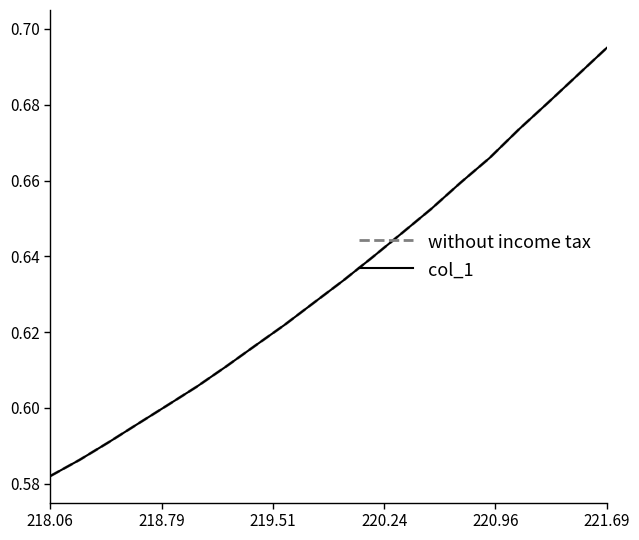

Reading right to left, transcribe all the data shown in this chart.

without income tax: 0.7	0.7	0.7	0.7	0.7	0.7	0.7	0.6	0.6	0.6	0.6	0.6	0.6	0.6	0.6	0.6	0.6	0.6	0.6	0.6
col_1: 0.7	0.7	0.7	0.7	0.7	0.7	0.7	0.6	0.6	0.6	0.6	0.6	0.6	0.6	0.6	0.6	0.6	0.6	0.6	0.6